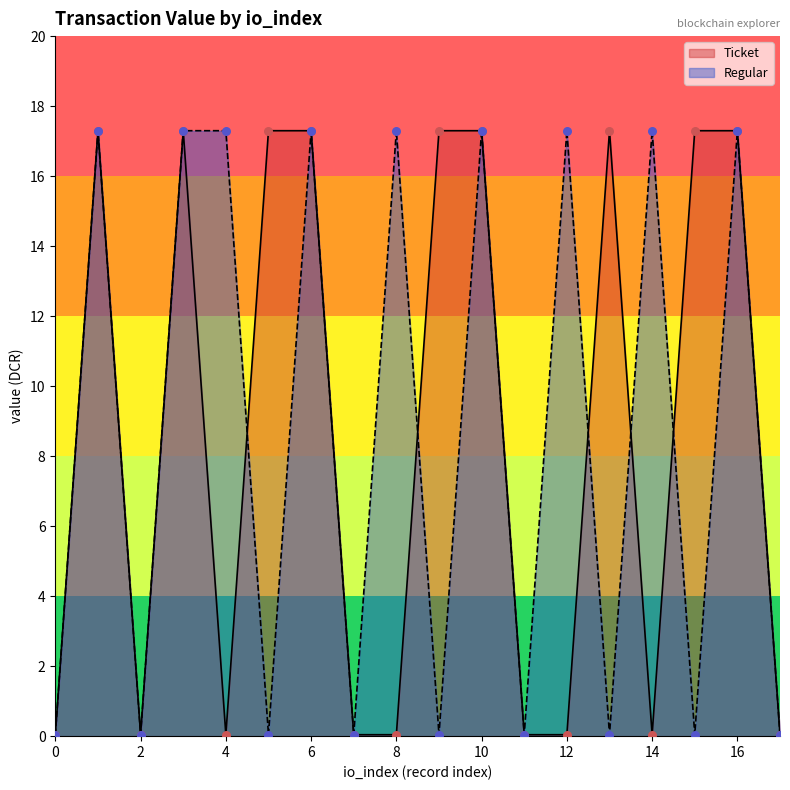

What is the total value across all series at 11?

0.1